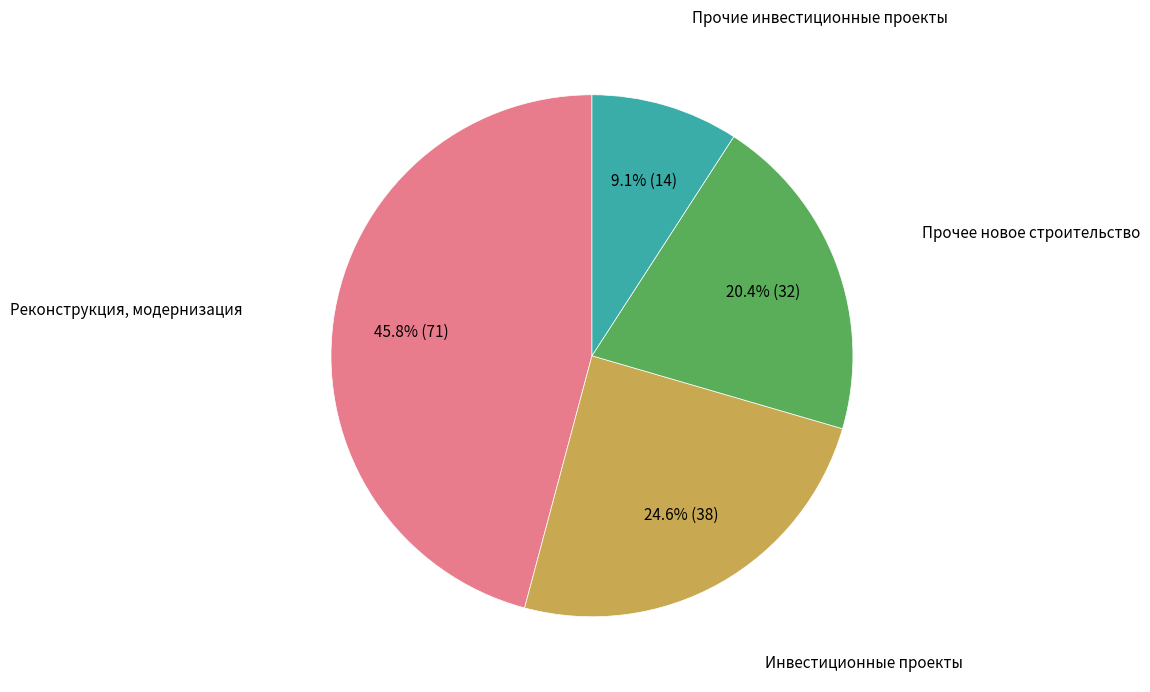

To the nearest percent, what is the difference between the largest and smallest slice percentages?

37%